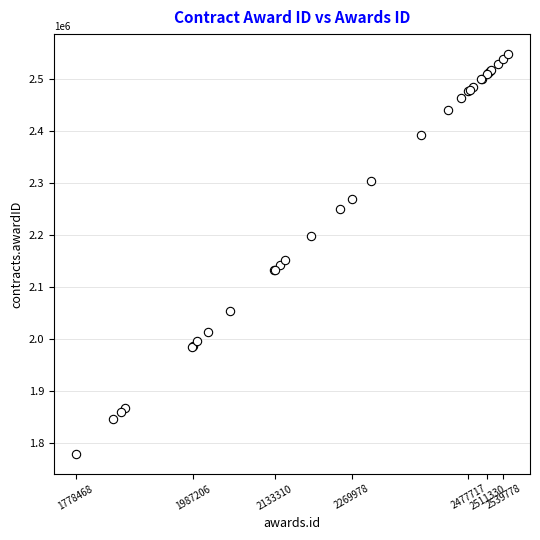

What Y value in the scatter plot is closest to 2163588?

2152053